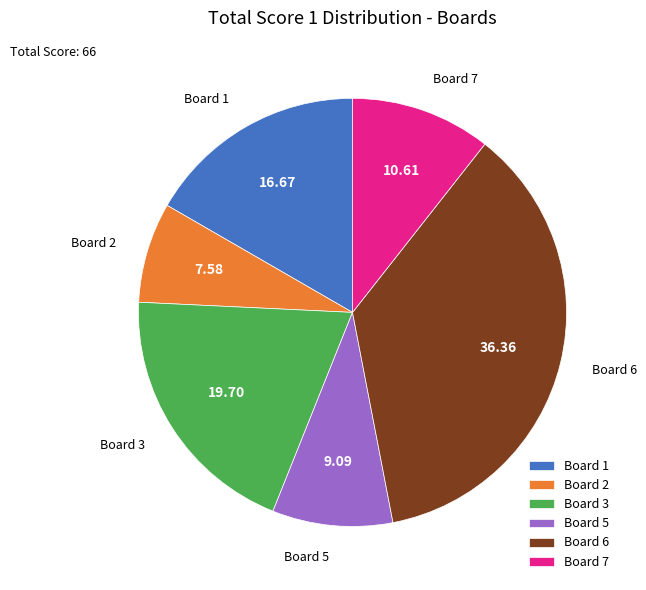

Rank the categories by value from highest to lowest.

Board 6, Board 3, Board 1, Board 7, Board 5, Board 2